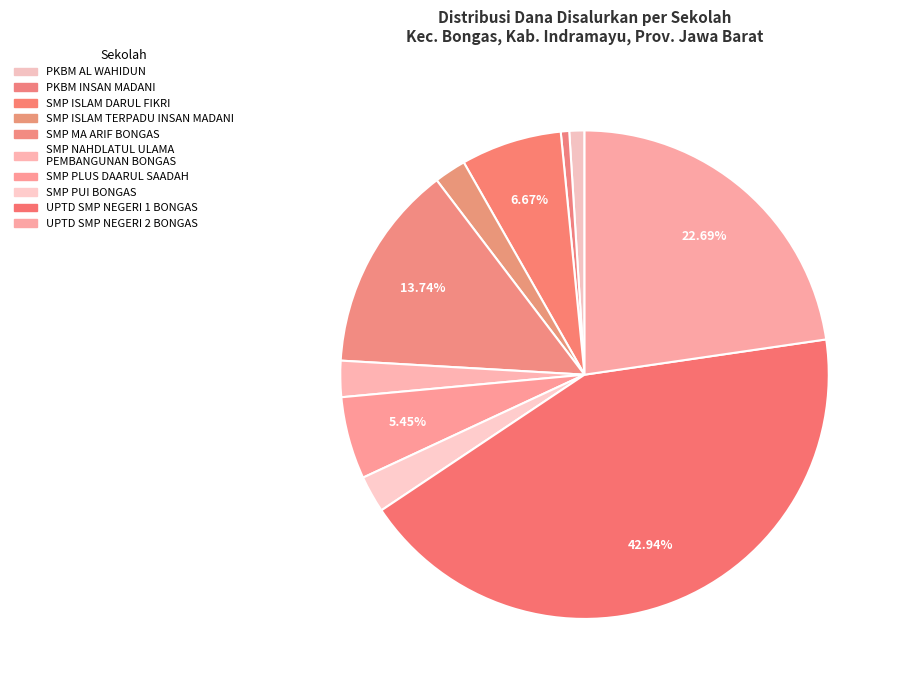

What percentage is the PKBM AL WAHIDUN slice, to the nearest percent?

1%